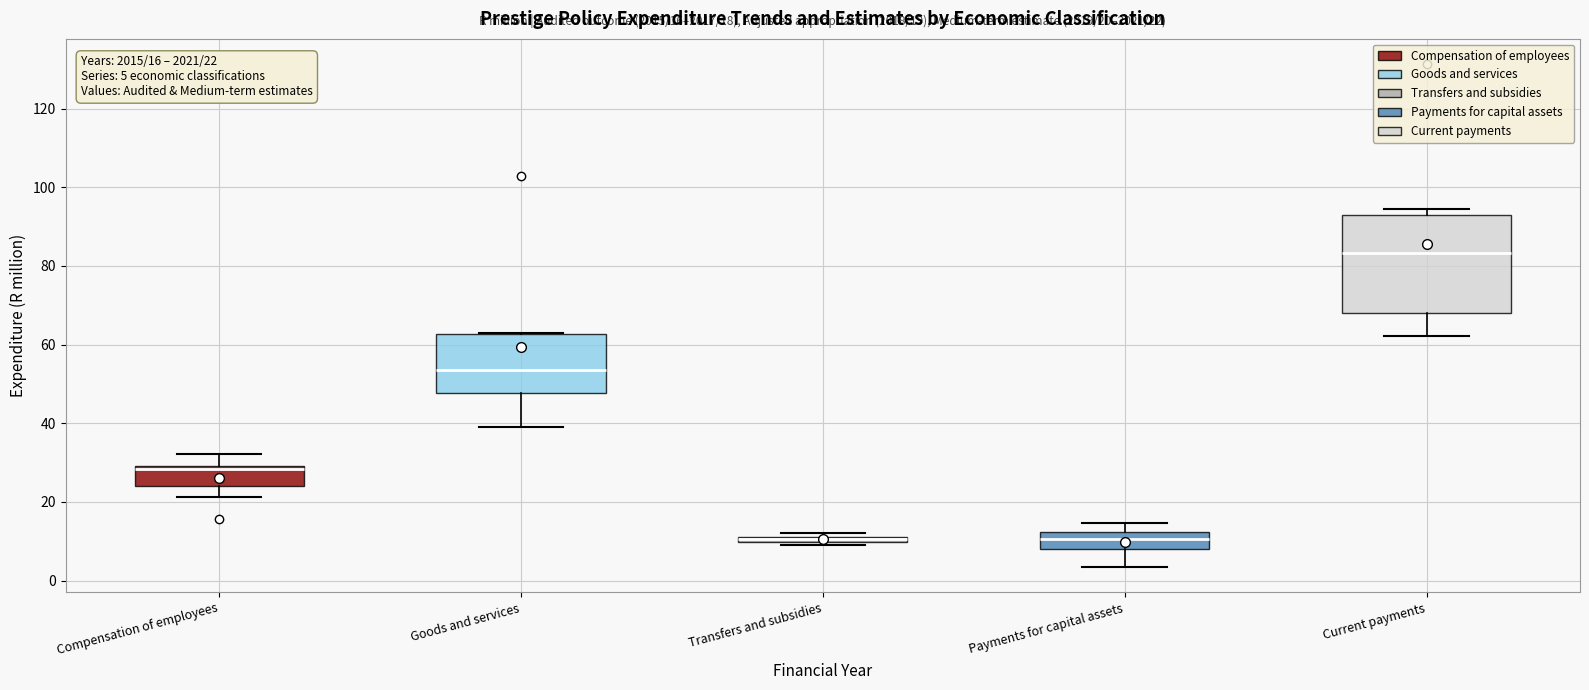

Comparing the boxes themselves (not the whiskers), which one is the tallest?

Current payments